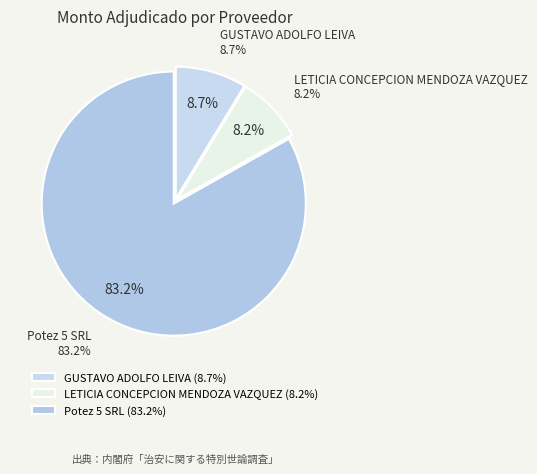

Is it true that LETICIA CONCEPCION MENDOZA VAZQUEZ is 8% of the pie?

True